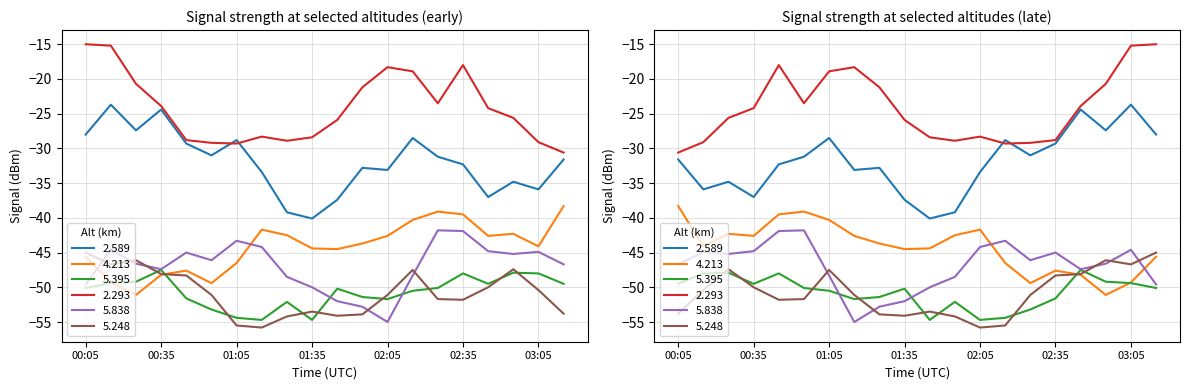

What are all the series names shown in the legend?

2.589, 4.213, 5.395, 2.293, 5.838, 5.248